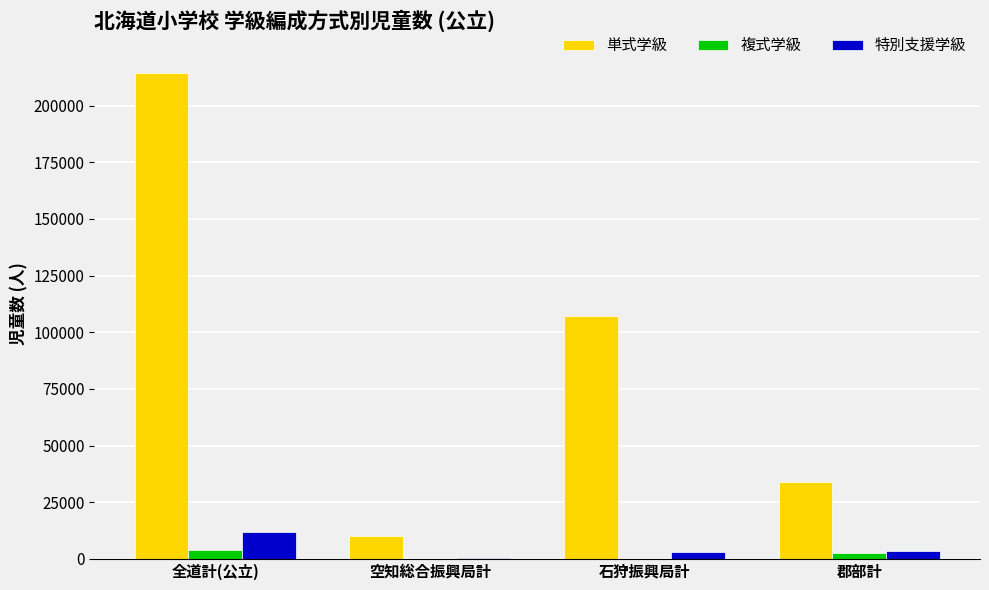

Which category has the highest value across all series?

全道計(公立)